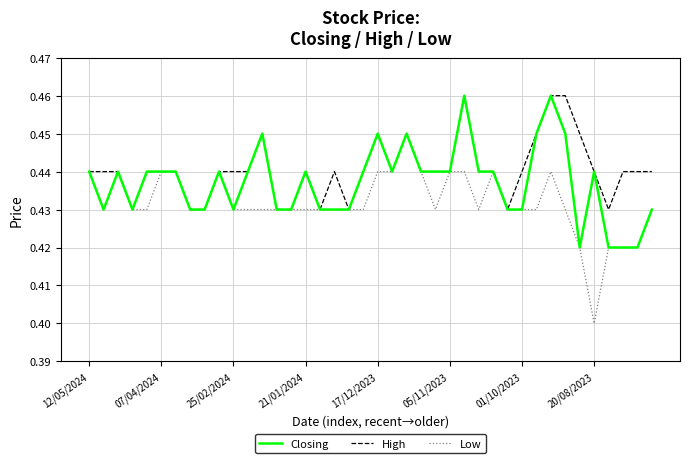

Which series has the largest total across all categories?

High